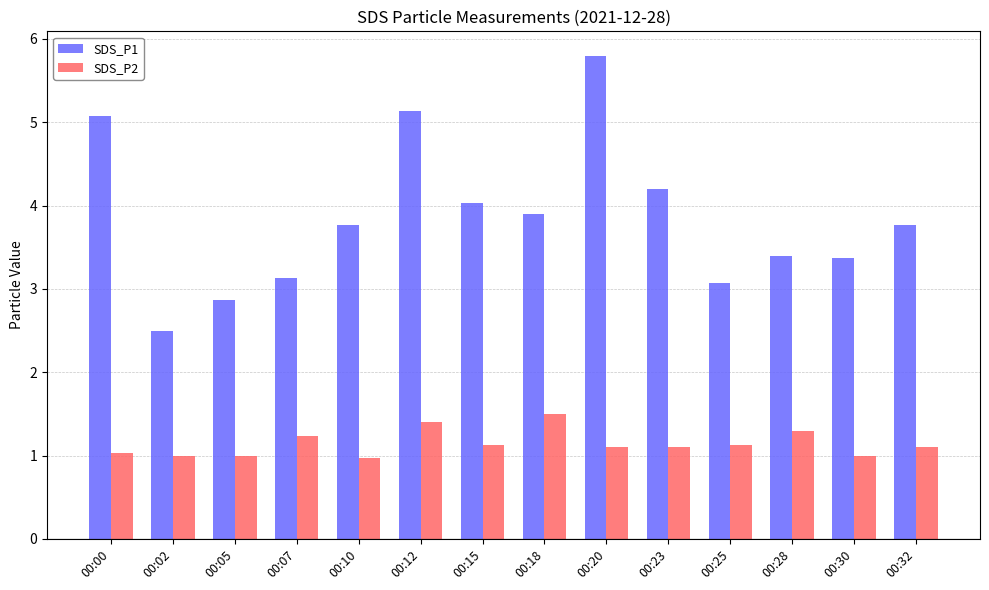

Where does the SDS_P1 series first go above 3?

00:00